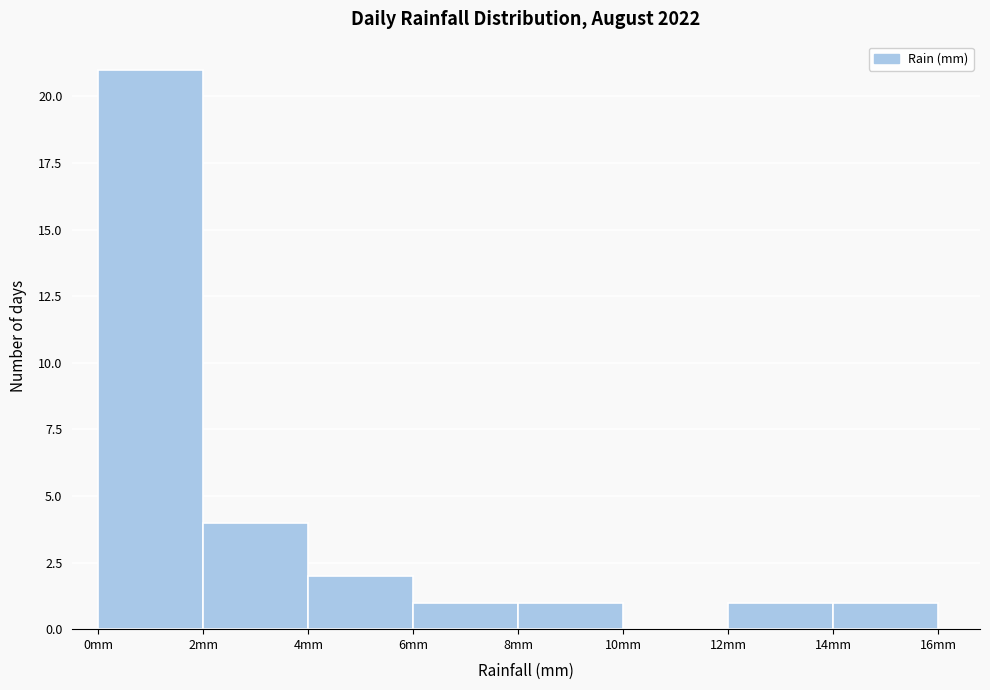

Reading left to right, transcribe this chart: for each bar, give the range it covers on the x-axis and its height. The values are not printed on the chart, so give them approximately, as read against the axis.

0 to 2: 21
2 to 4: 4
4 to 6: 2
6 to 8: 1
8 to 10: 1
10 to 12: 0
12 to 14: 1
14 to 16: 1